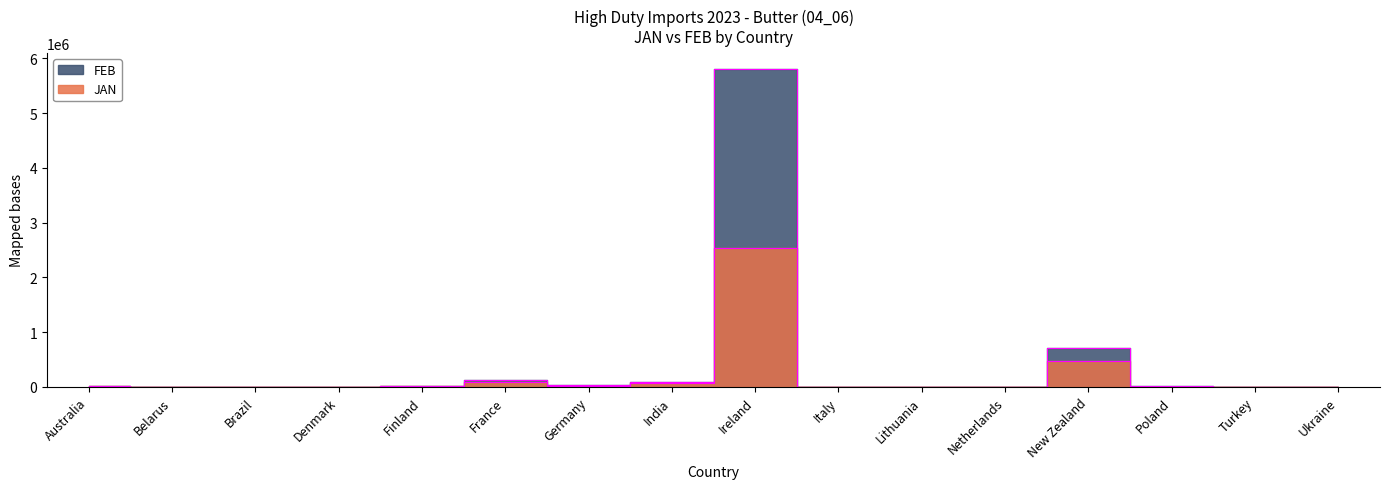

What is the sum of the FEB values at France and Lithuania?

124847